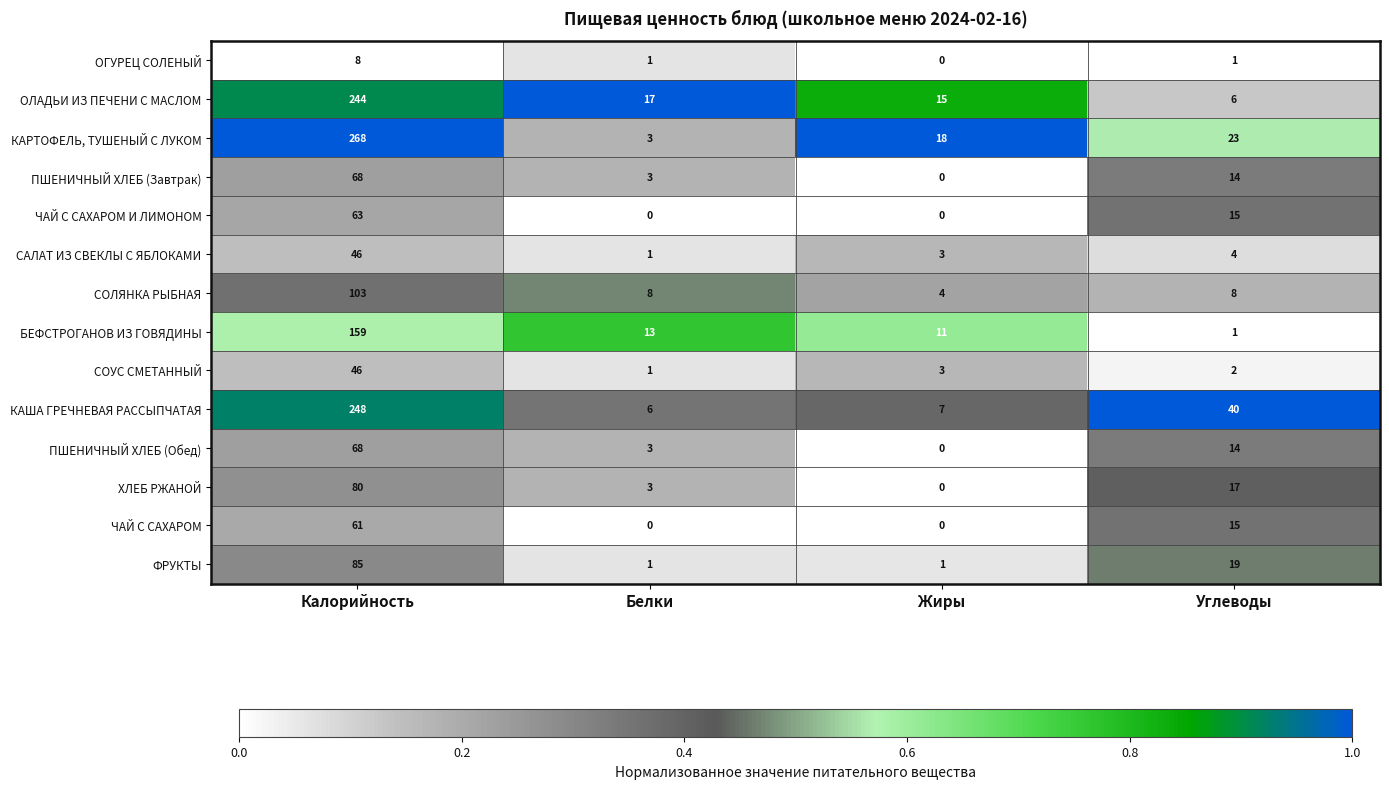

What is the sum of all КАРТОФЕЛЬ, ТУШЕНЫЙ С ЛУКОМ values?

312